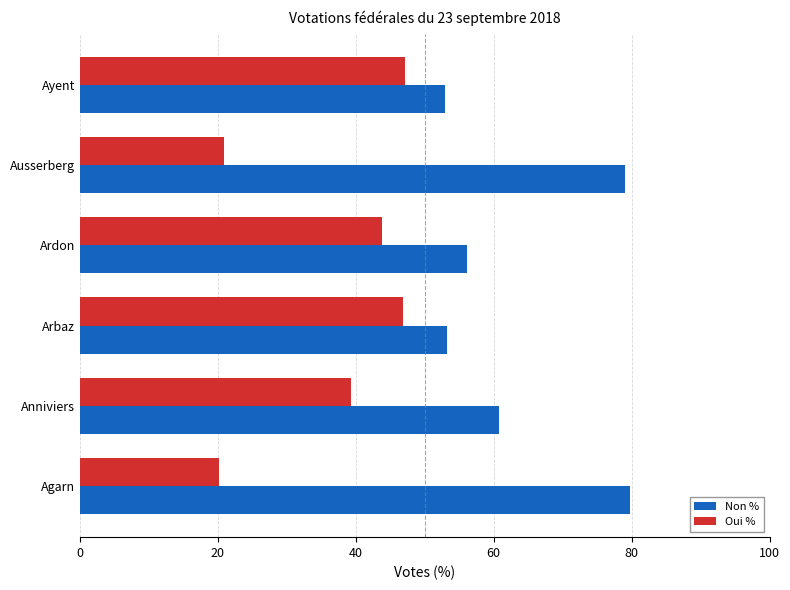

What is the sum of all Oui % values?

218.2